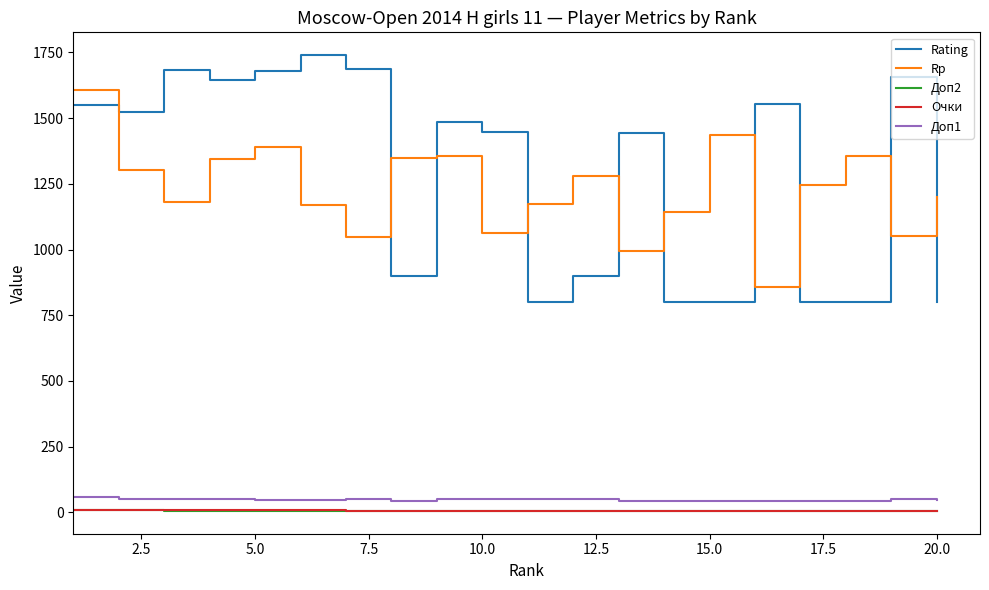

True or false: Rating and Доп2 cross at least once.

False